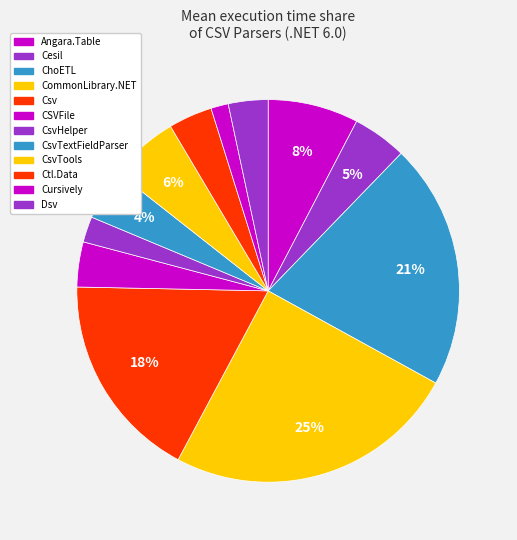

How many slices are in this pie chart?

12